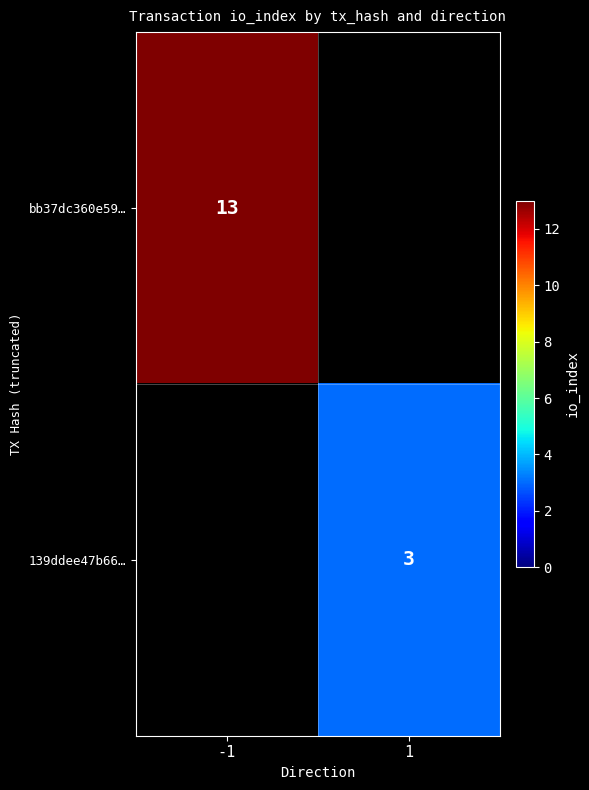

Which category has the lowest value across all series?

1